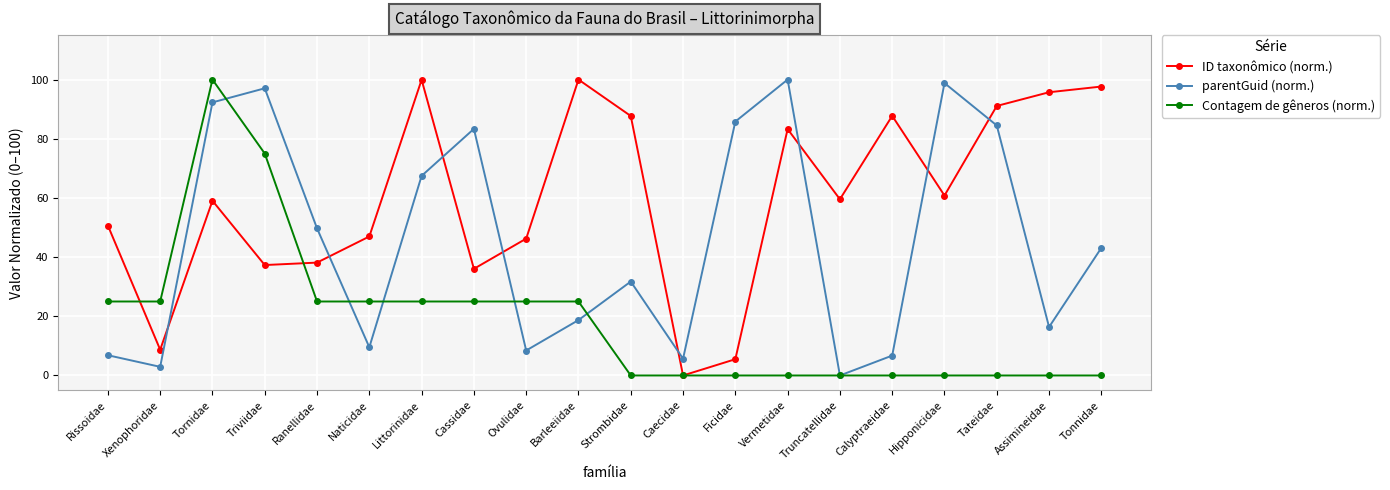

Which series has the largest total across all categories?

ID taxonômico (norm.)